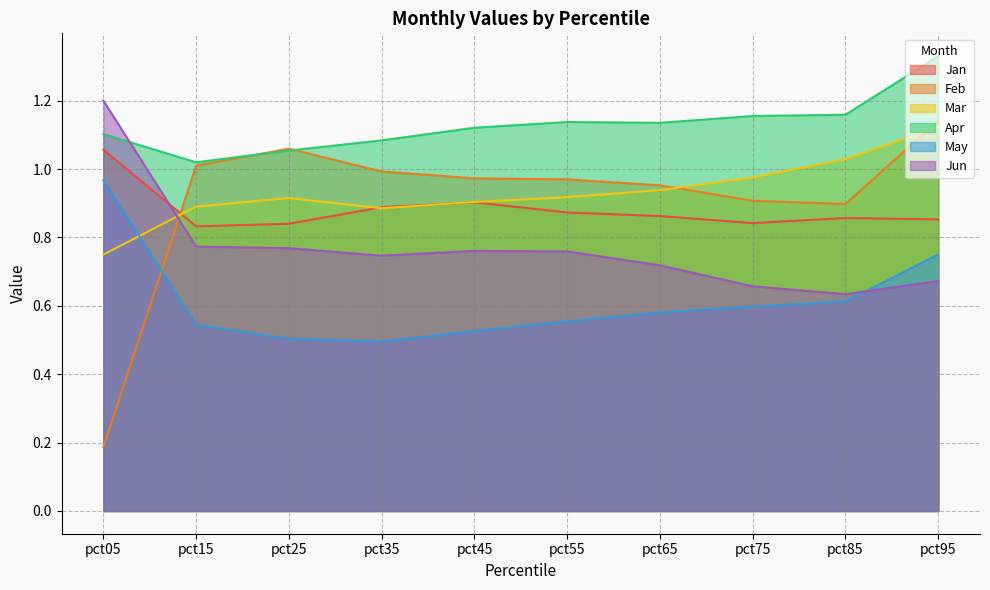

Which series changed the most between pct15 and pct65?

Apr